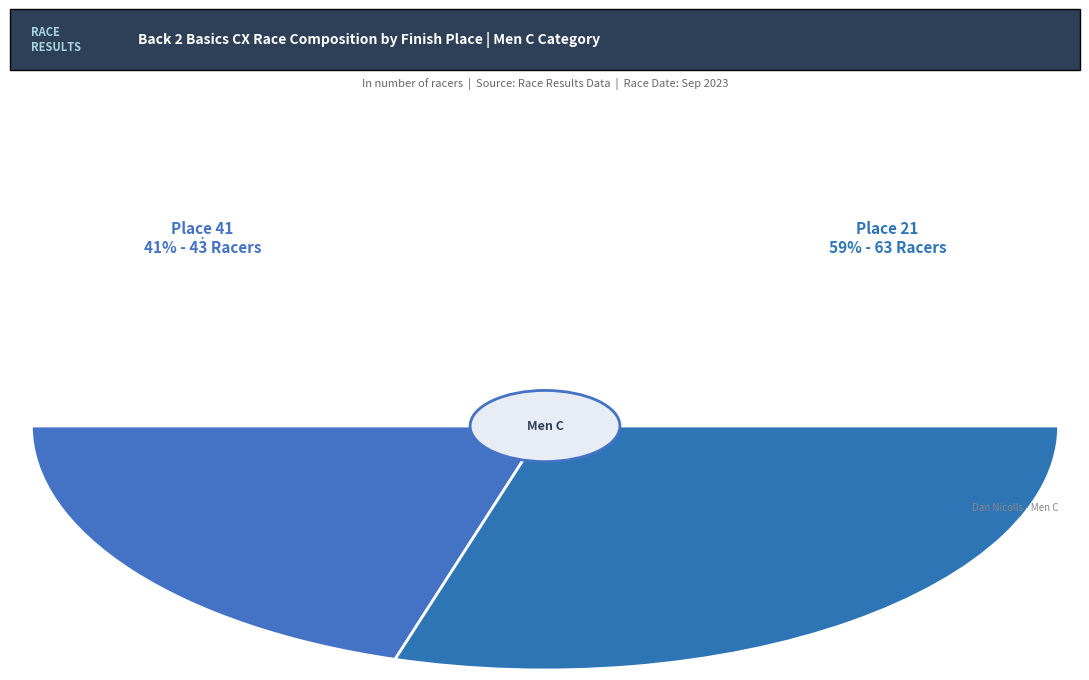

Approximately how many times larger is the value at Place 21 (63 Racers) compared to Place 41 (43 Racers)?

1.5